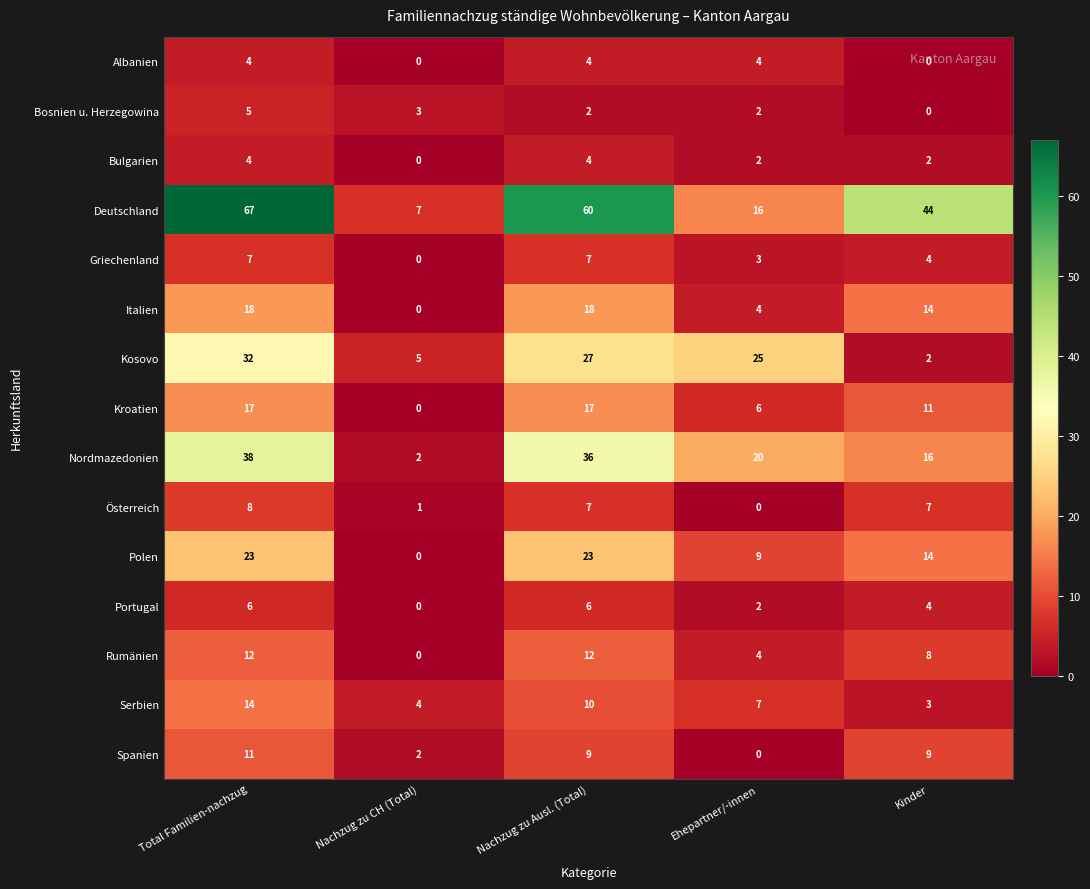

What is the average value of the Nordmazedonien series?

22